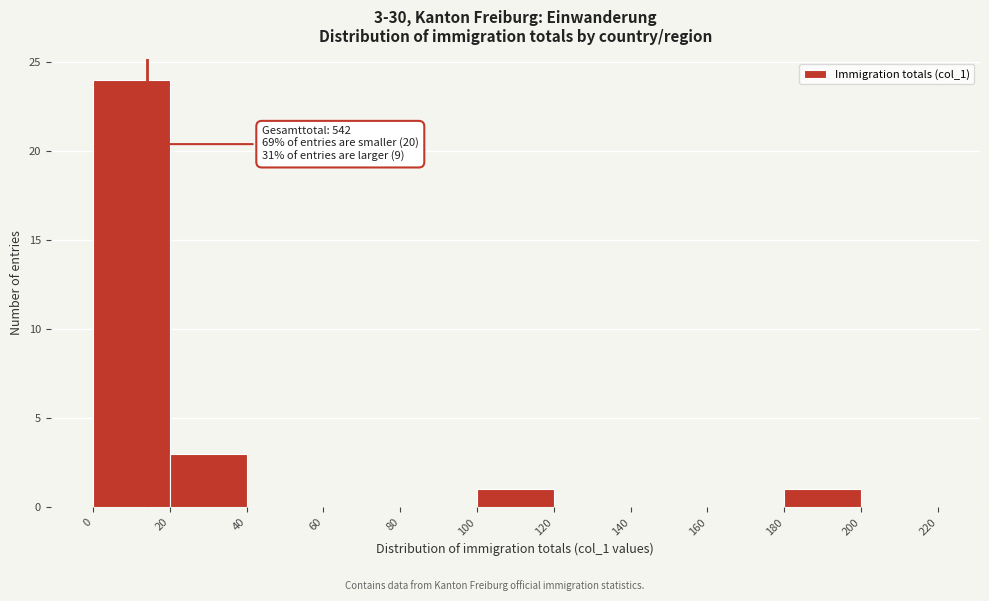

Over which range of the x-axis is the bar tallest?

0 to 20